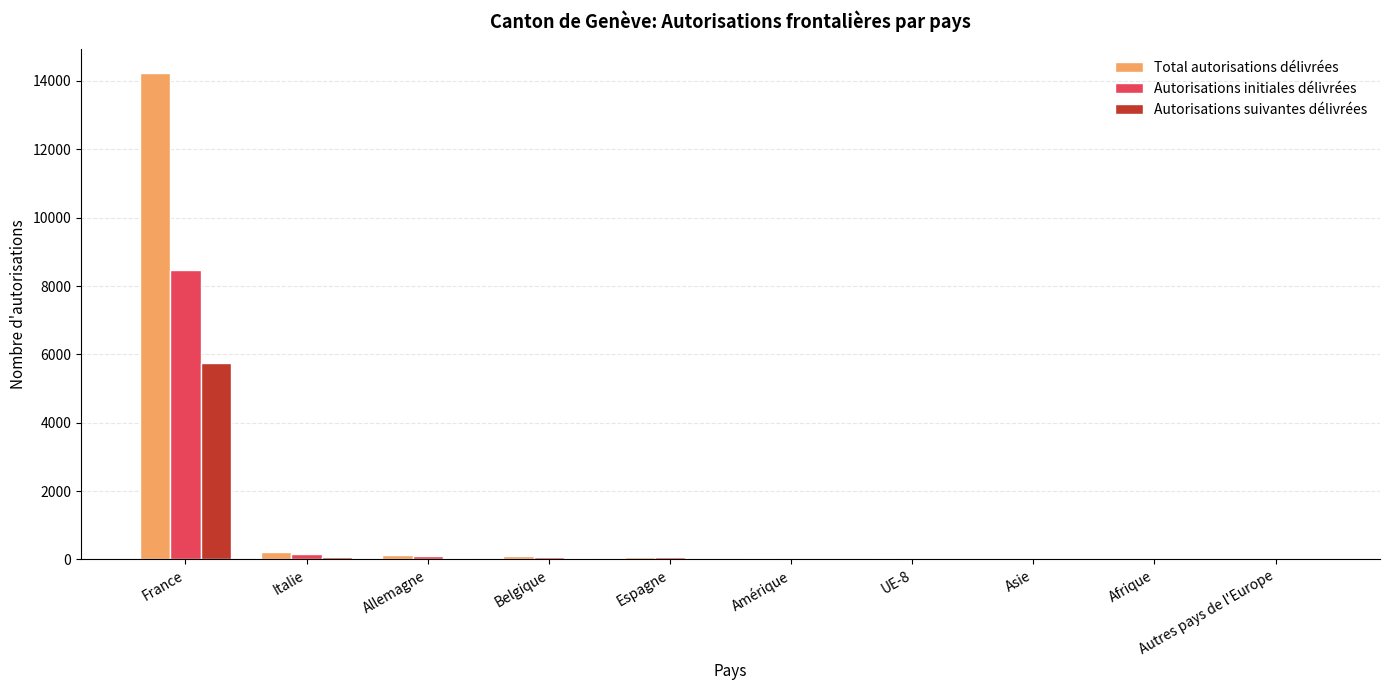

How many groups of bars are there?

10